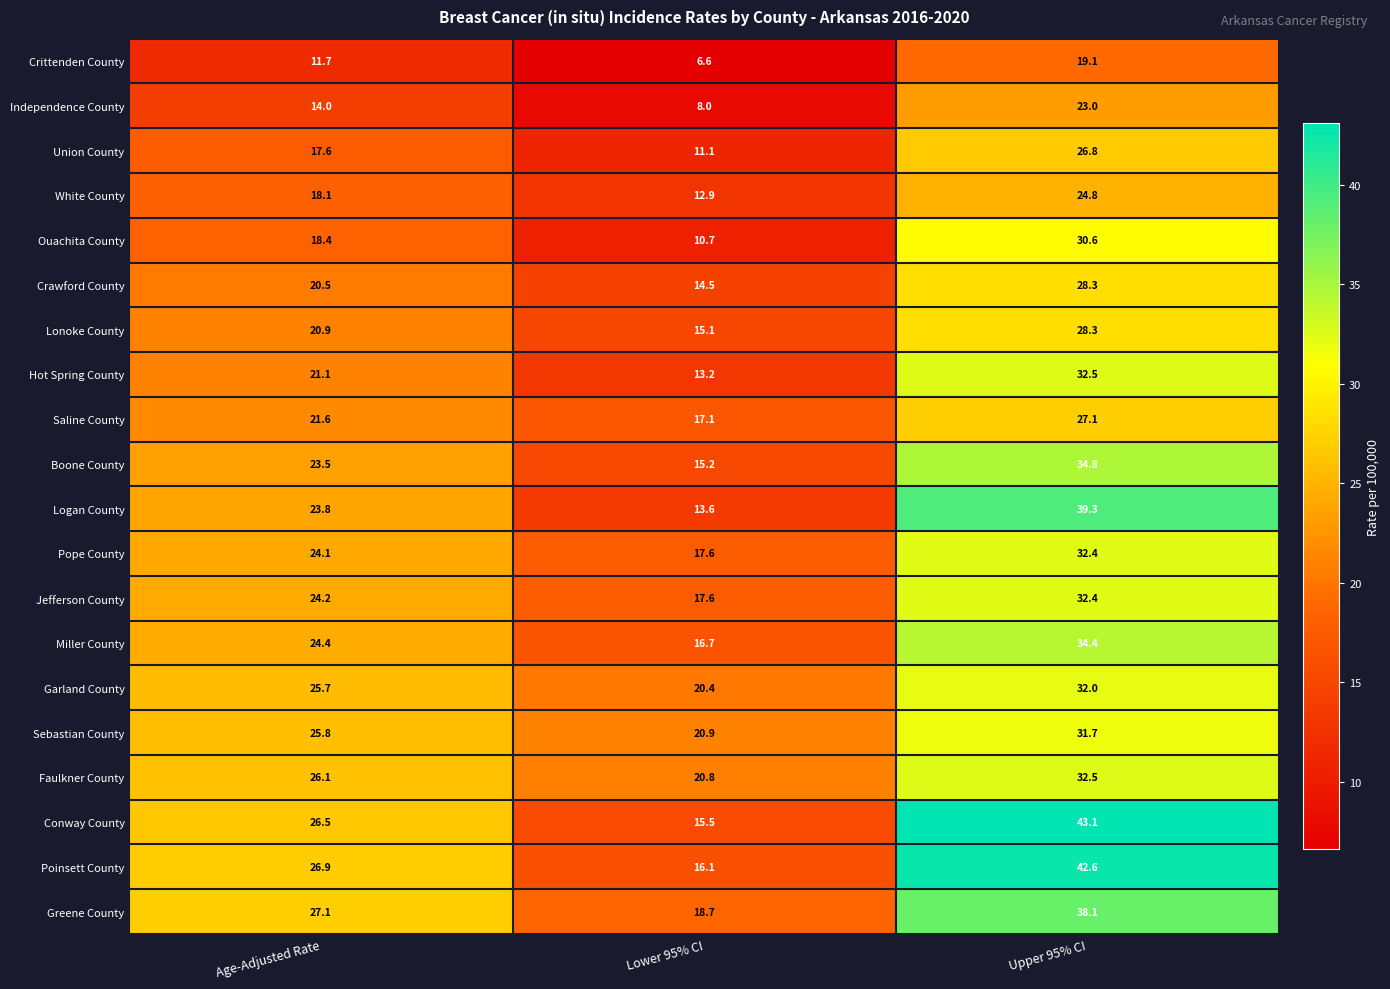

What is the difference between the highest and lowest values at Age-Adjusted Rate?

15.4